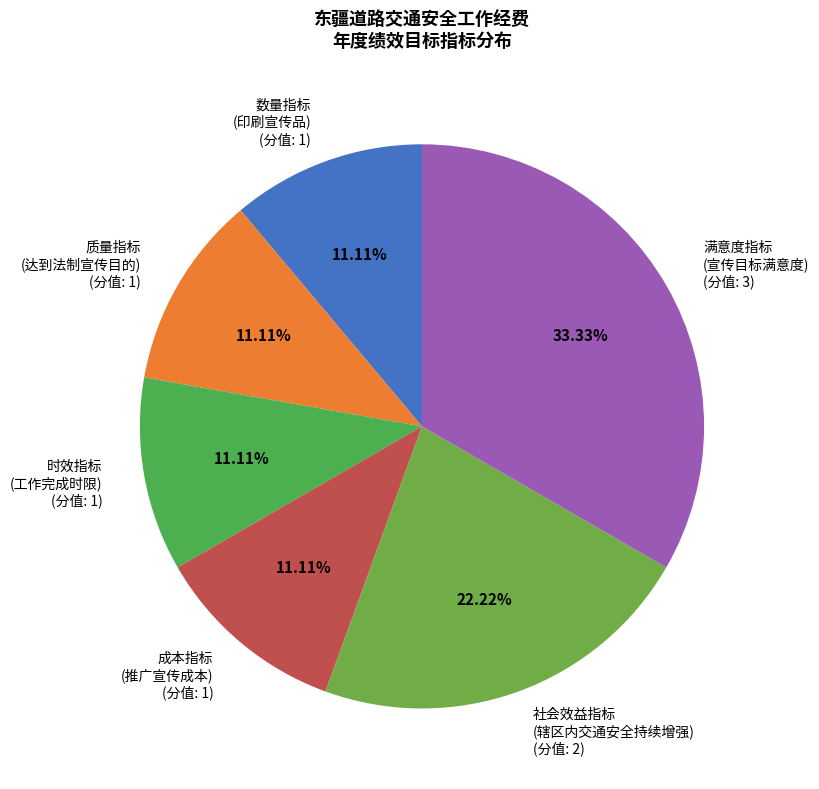

What is the ratio of the value at 满意度指标 (宣传目标满意度) (分值: 3) to the value at 成本指标 (推广宣传成本) (分值: 1)?

3.0